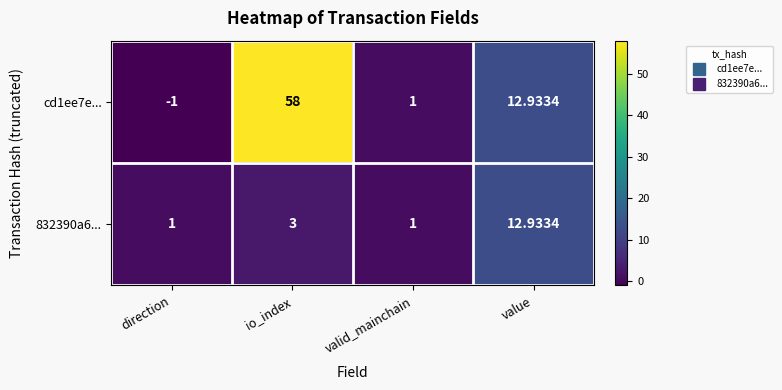

How many data points in cd1ee7e... are less than 12?

2